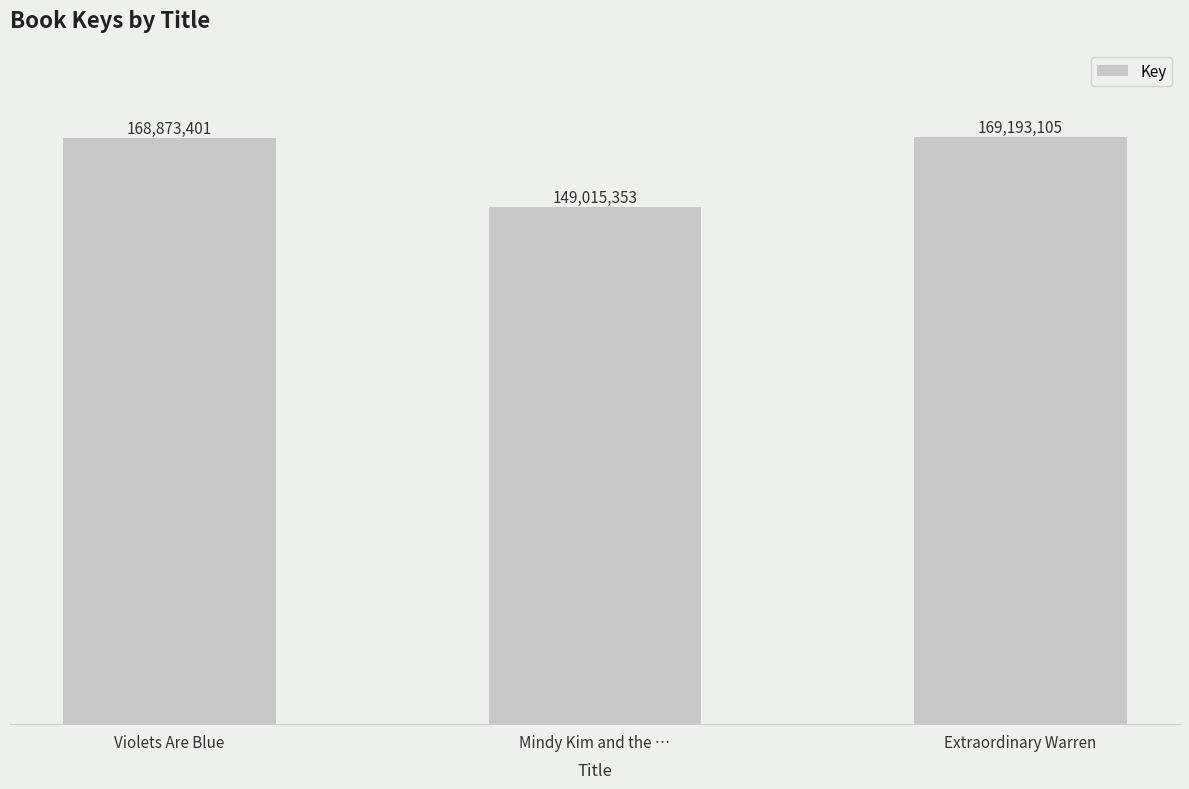

What is the change in value from Violets Are Blue to Mindy Kim and the …?

-19858048